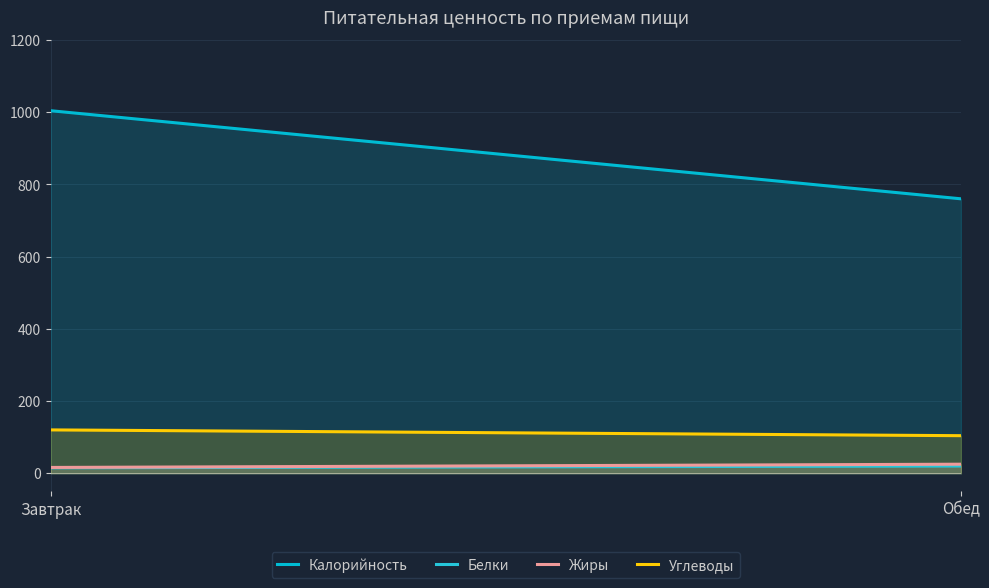

What is the difference between the Белки values at Обед and Завтрак?

5.0